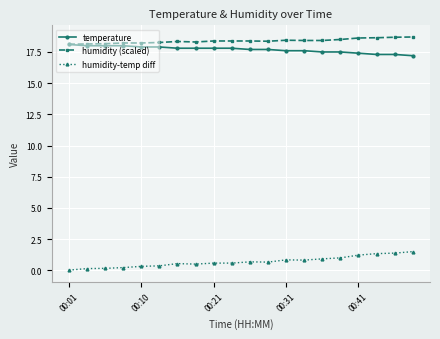

What are all the series names shown in the legend?

temperature, humidity (scaled), humidity-temp diff